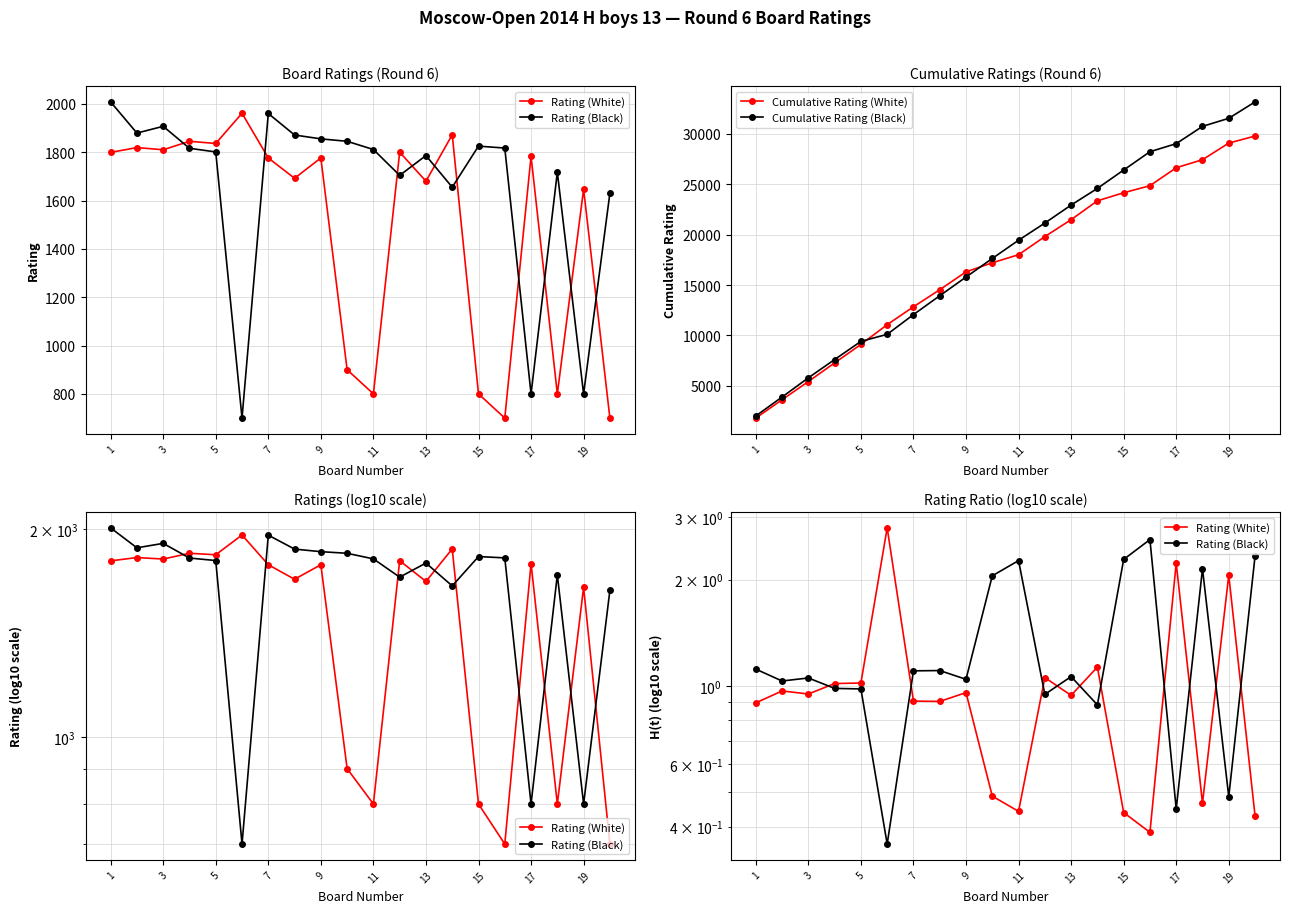

True or false: Cumulative Rating (White) and Rating (White) cross at least once.

False